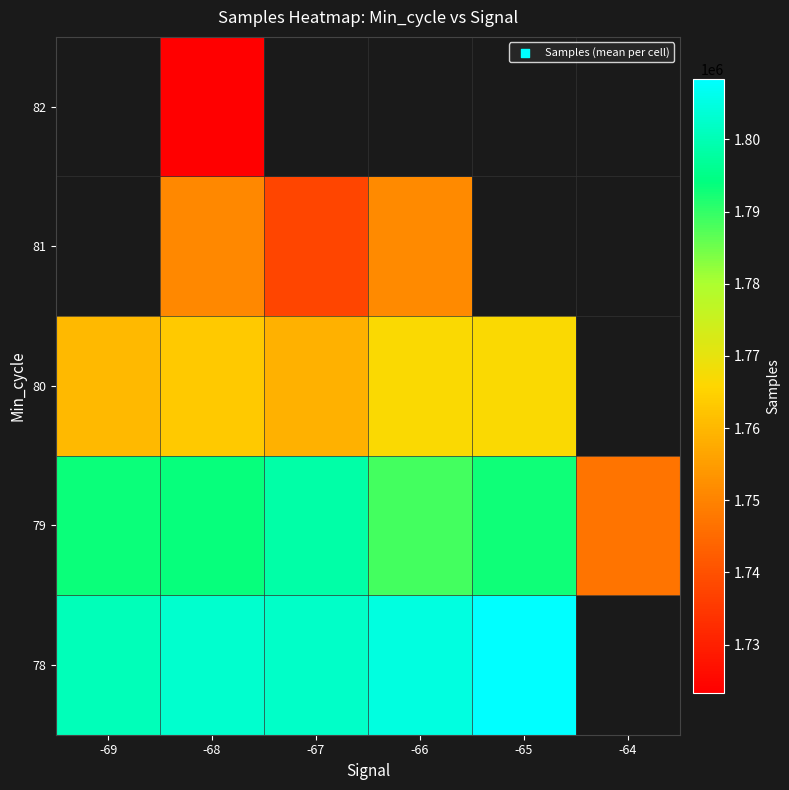

True or false: 79 has a value of 1793345.0 at -69.

True